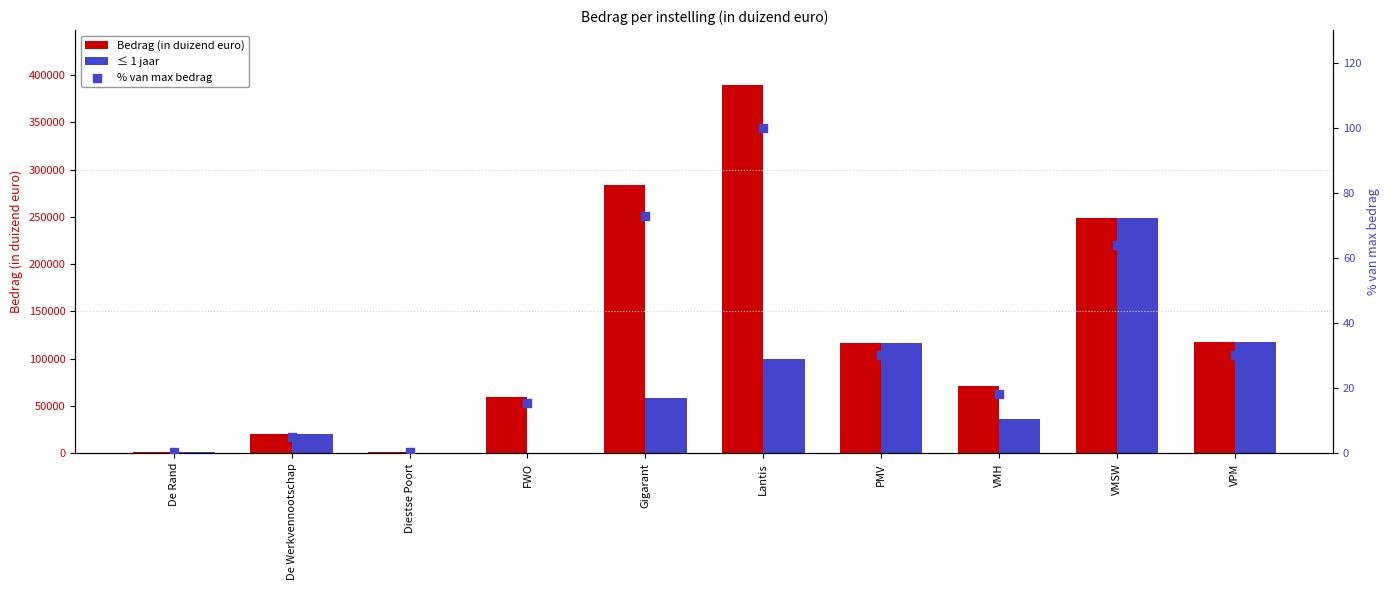

What are all the series names shown in the legend?

Bedrag (in duizend euro), ≤ 1 jaar, % van max bedrag